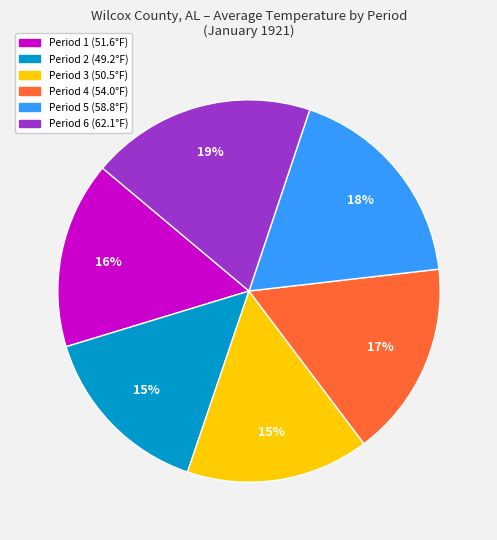

To the nearest percent, what is the difference between the largest and smallest slice percentages?

4%